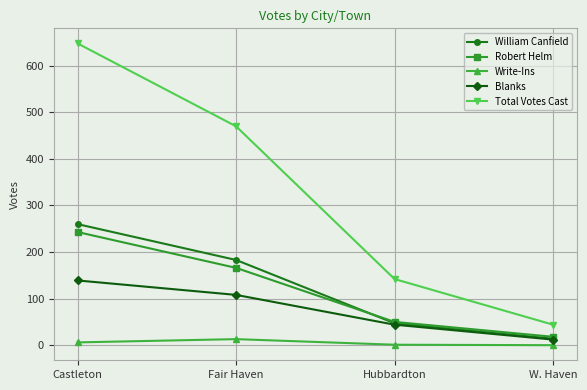

What is the difference between the Write-Ins values at W. Haven and Fair Haven?

13